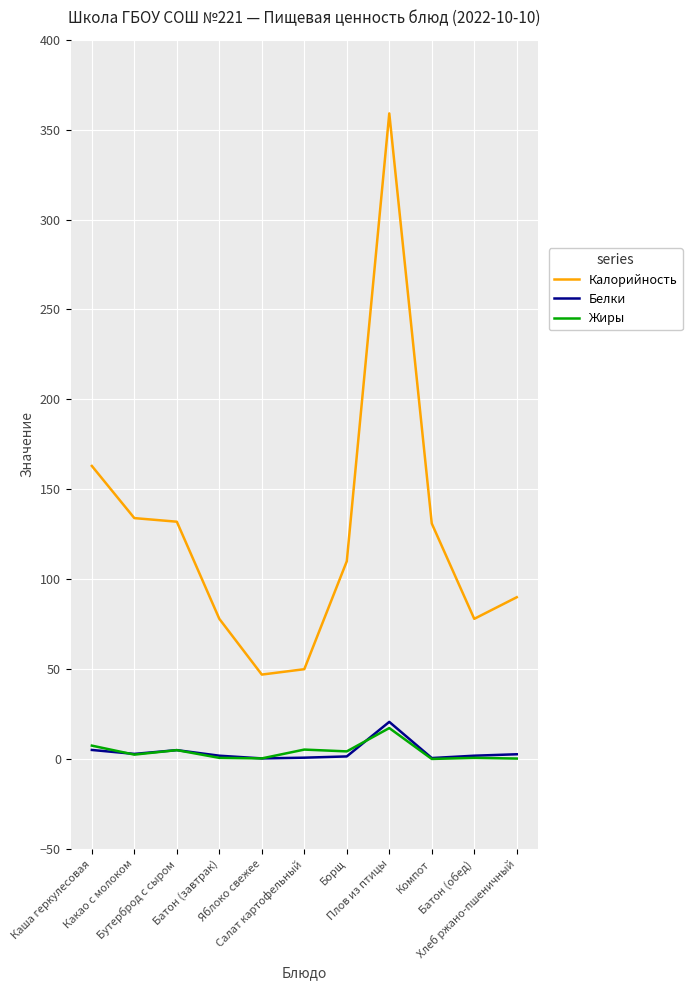

Which series has the largest range (max minus min)?

Калорийность